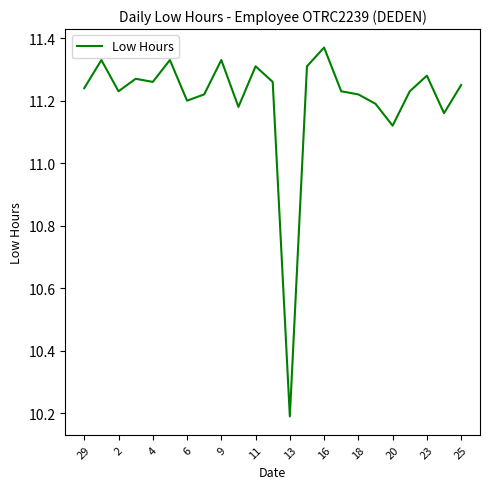

What is the smallest value displayed?

10.2